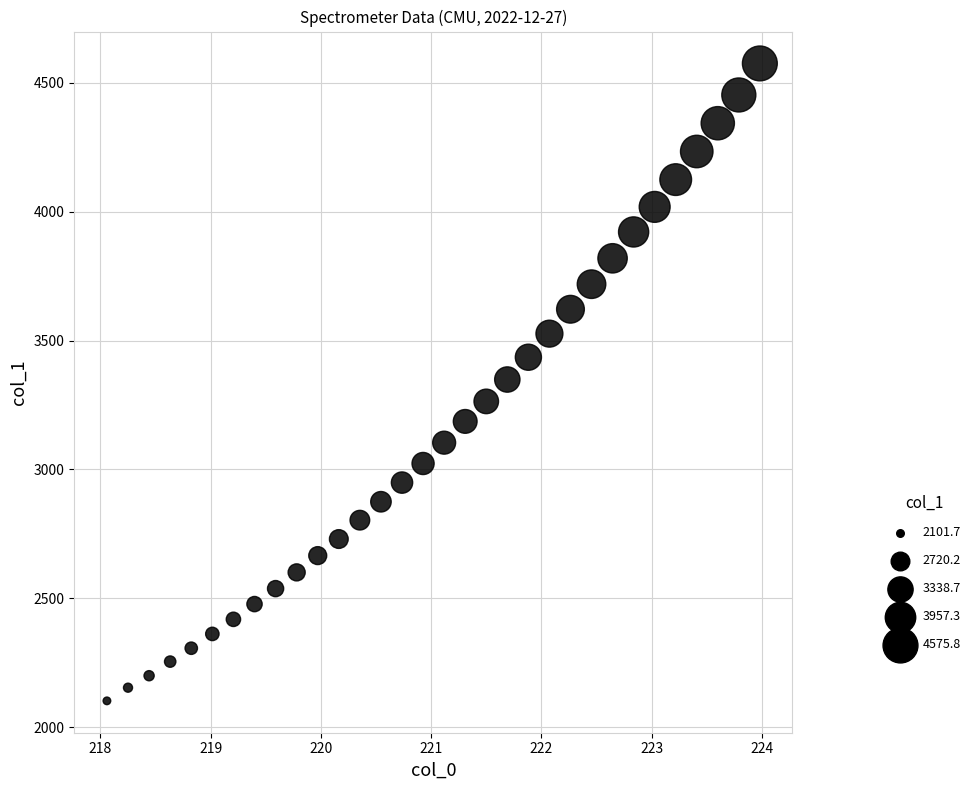

What is the range of Y values (max minus min)?

2474.0